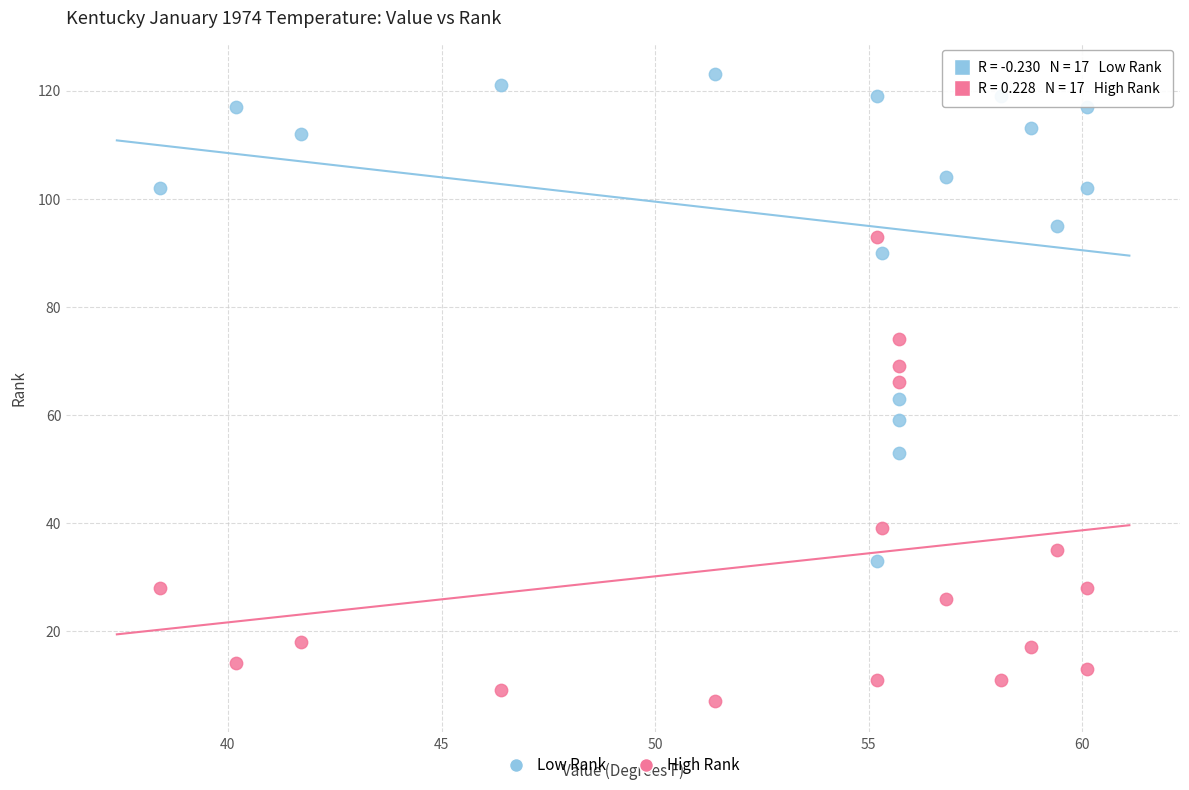

Which series reaches the maximum Y coordinate?

Low Rank